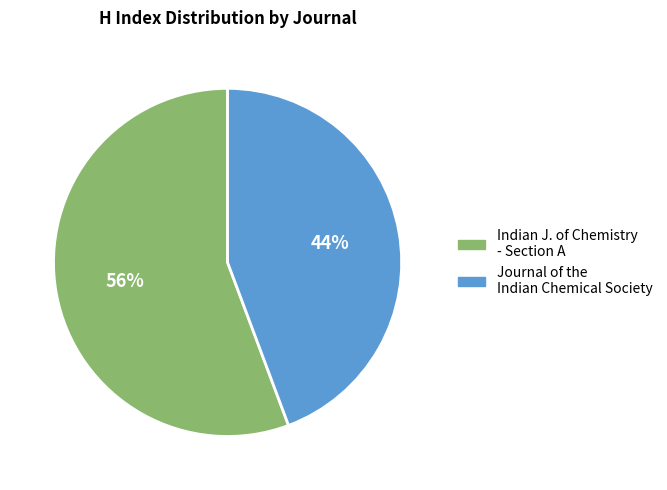

How many segments does this pie chart have?

2